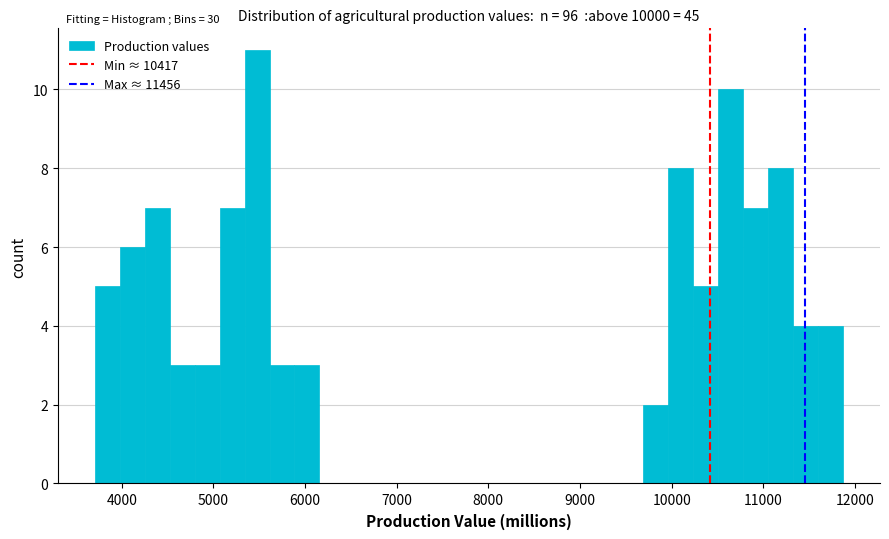

Read against the x-axis, roughly where is the centre of the tallest bar?

5500